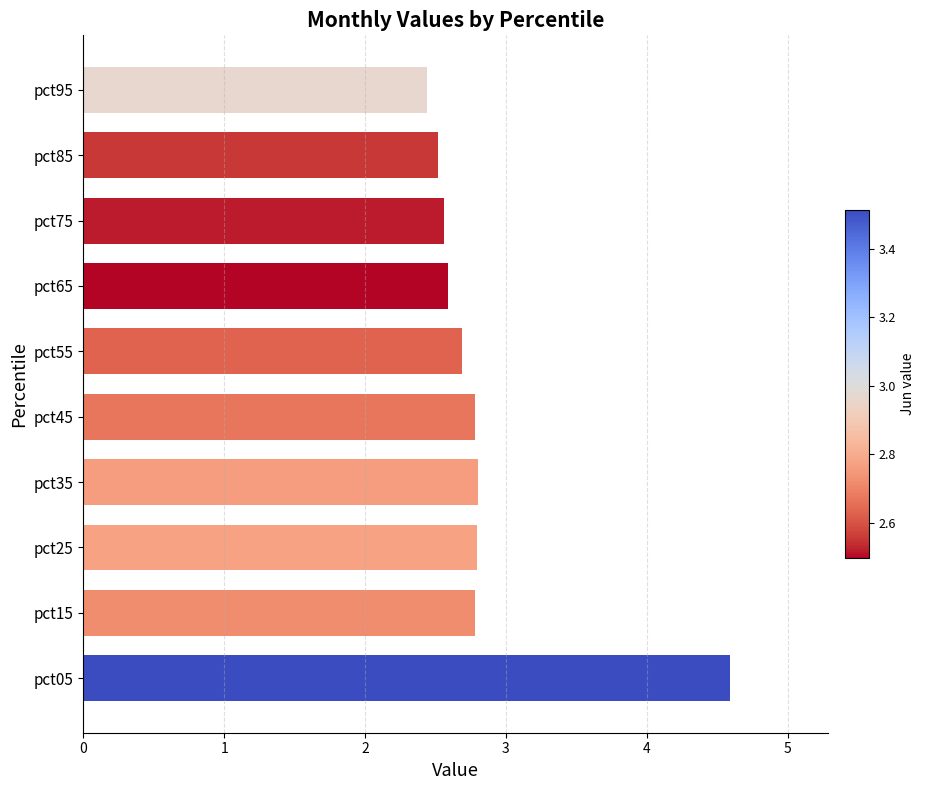

Approximately how many times larger is the value at pct85 compared to pct45?

0.9